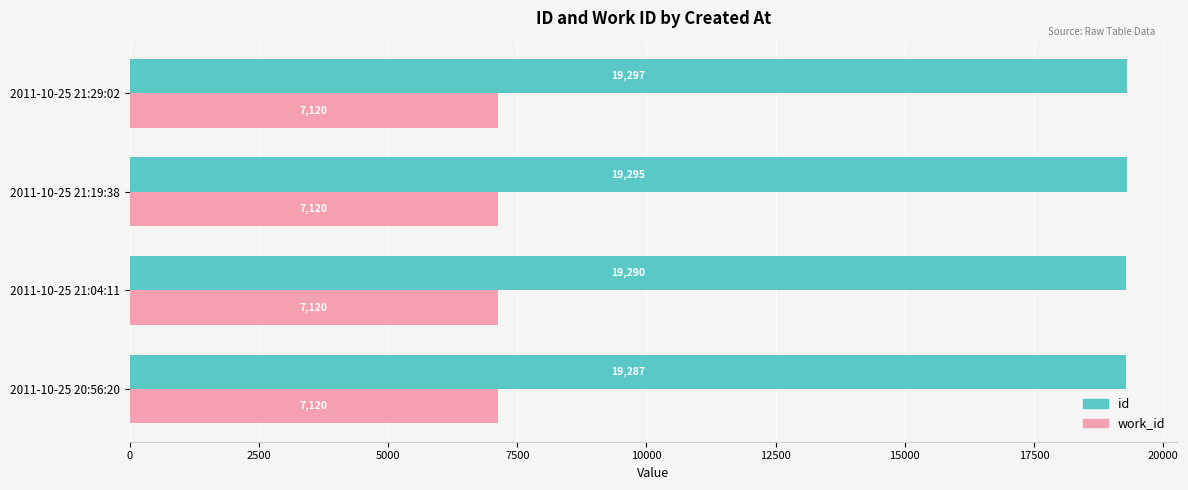

Which series has the widest spread of values?

id